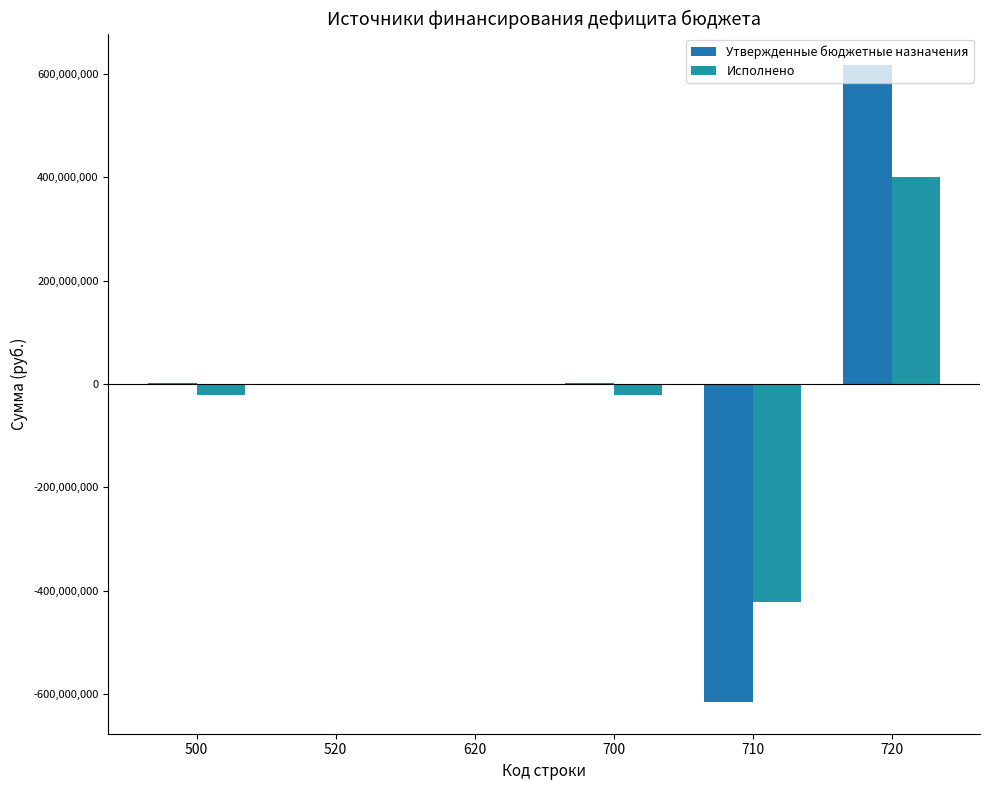

The value of Утвержденные бюджетные назначения at 620 is 0.0. True or false?

True